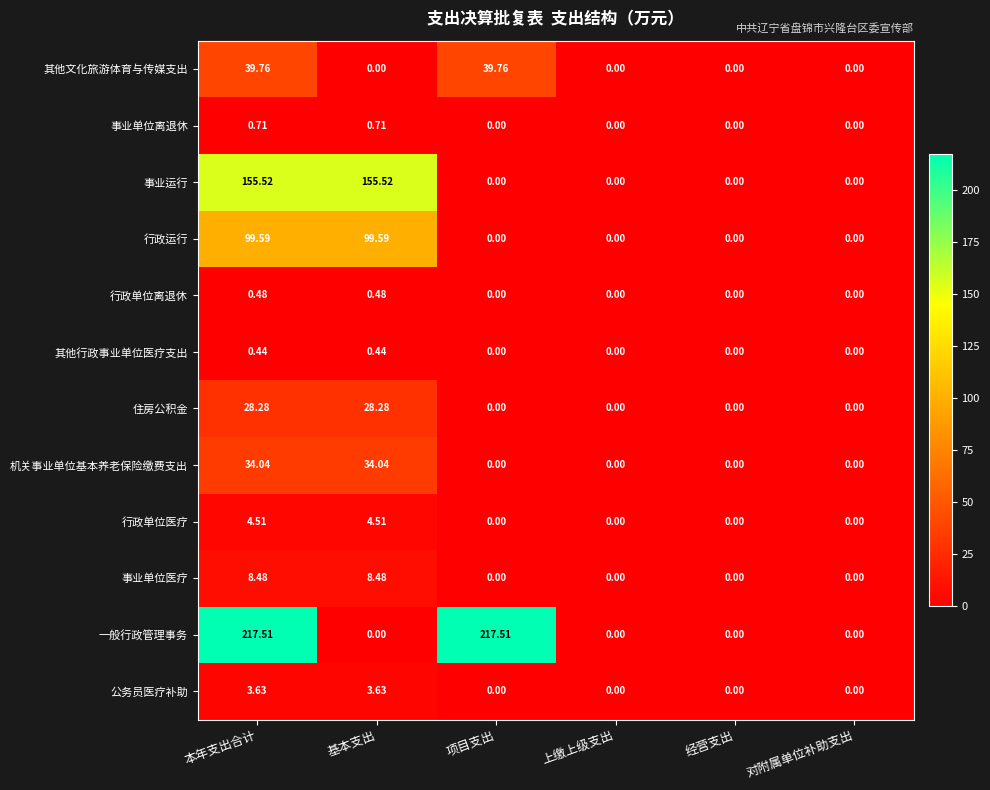

At which category is the sum across all series the highest?

本年支出合计